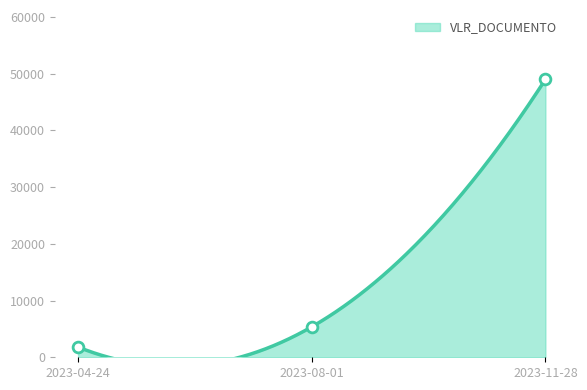

What is the ratio of the value at 2023-08-01 to the value at 2023-04-24?

3.0